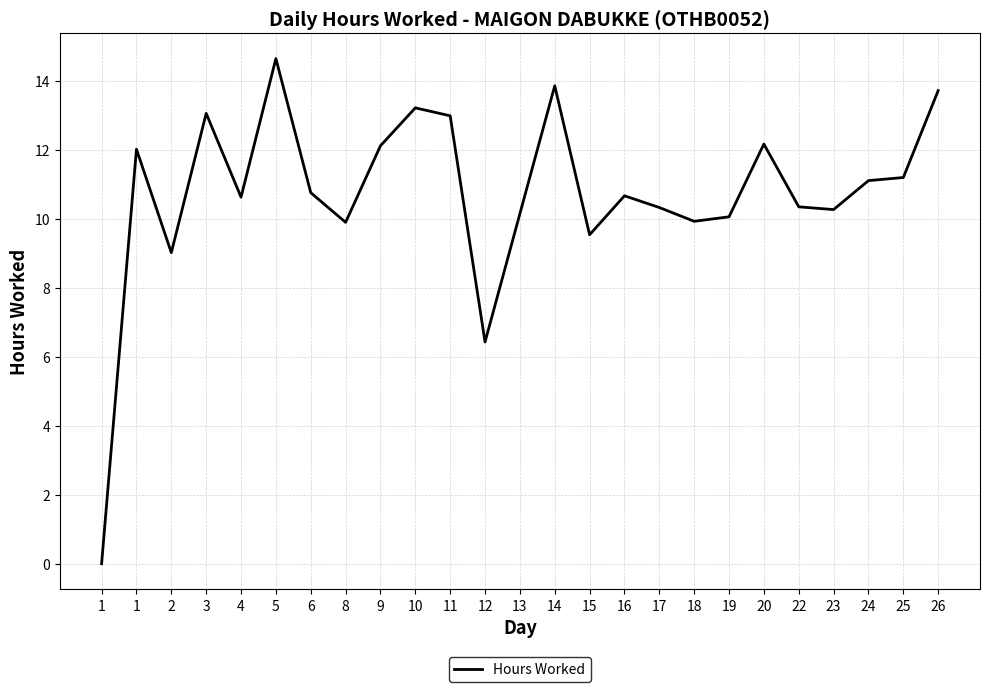

Does the chart display data point markers on the line(s)?

No